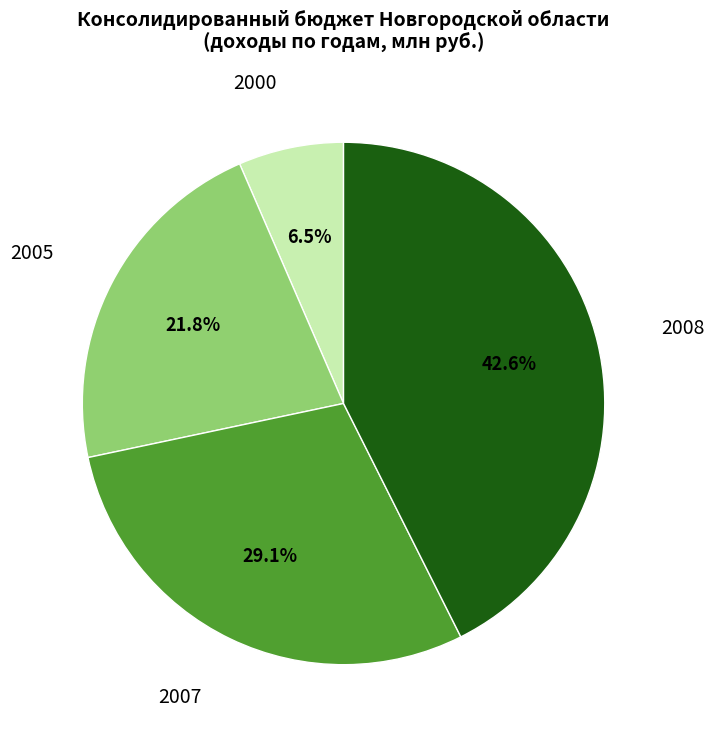

Does any single category account for the majority?

No